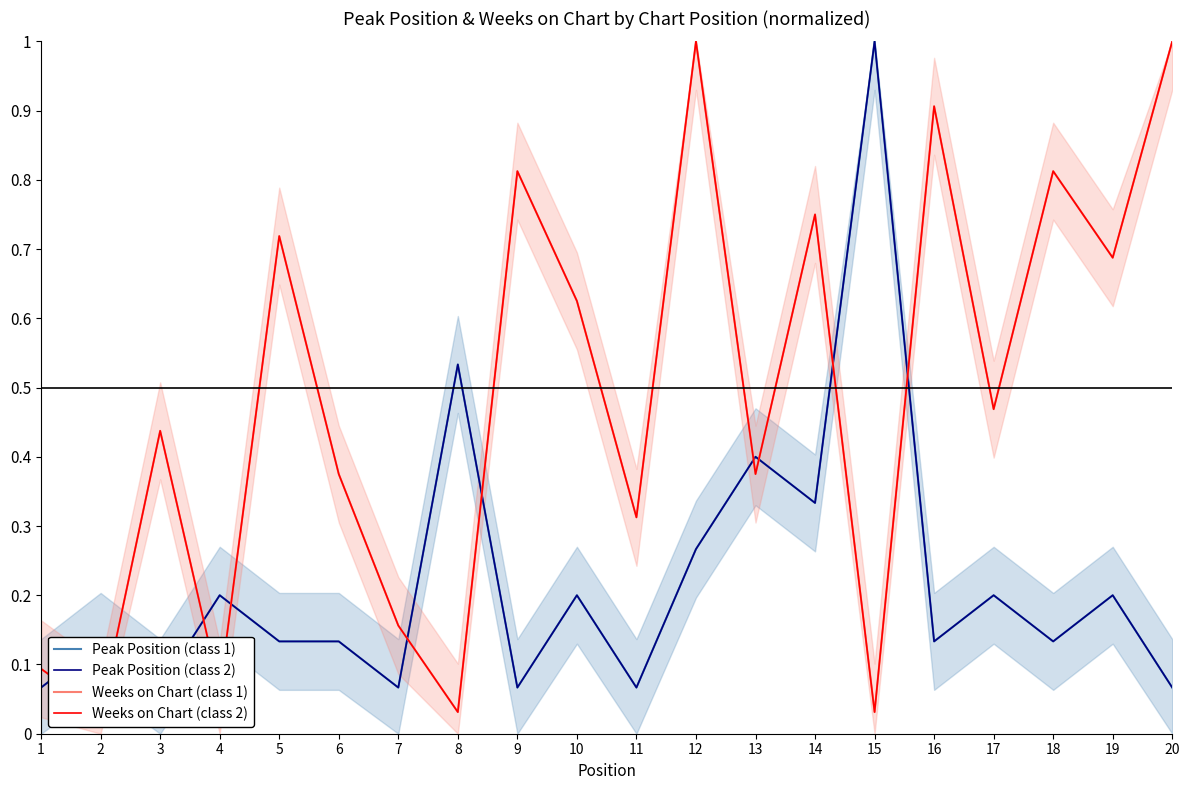

What is the difference between the Peak Position (class 1) values at 7 and 5?

0.1